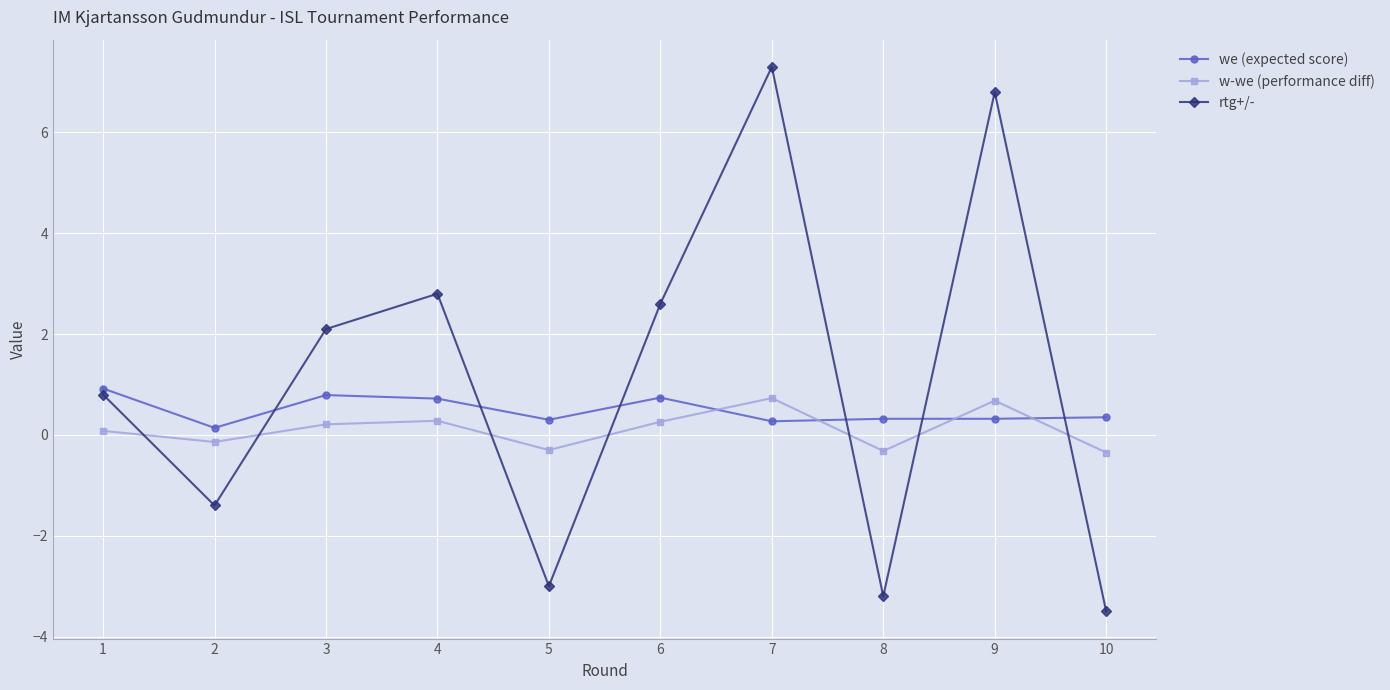

What is the value of the w-we (performance diff) point at the 1st from the left?

0.1